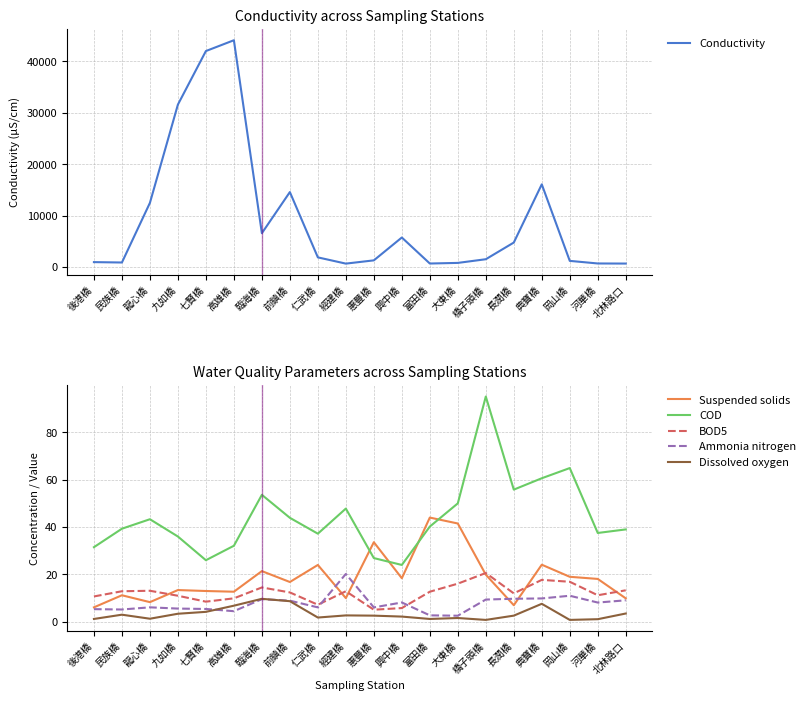

What is the value of the Suspended solids point at the 18th from the left?

19.0